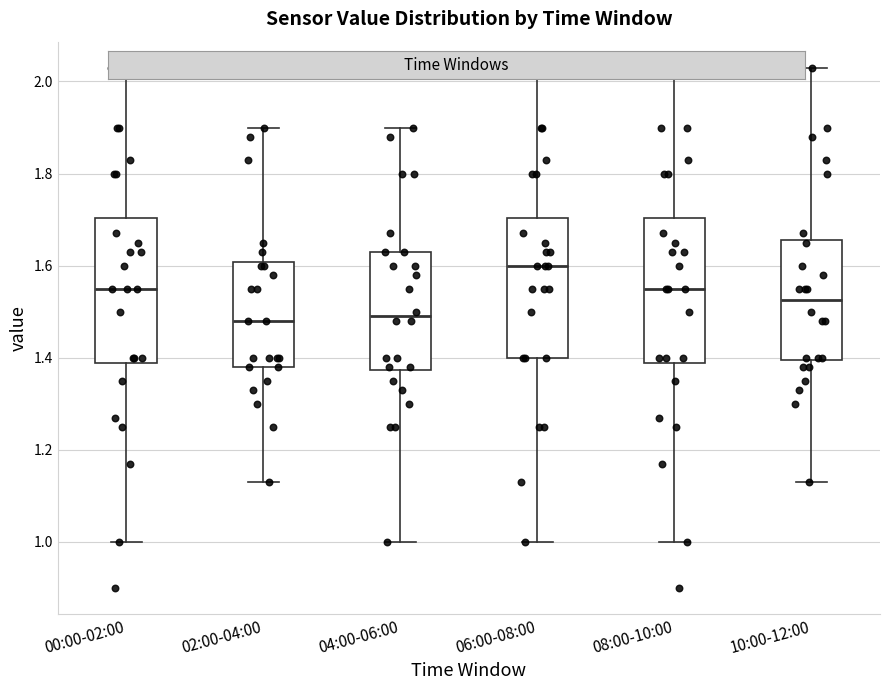

Where is the lower edge of the box for 00:00-02:00 on the y-axis? The values are not printed on the chart, so give them approximately, as read against the axis.

1.38